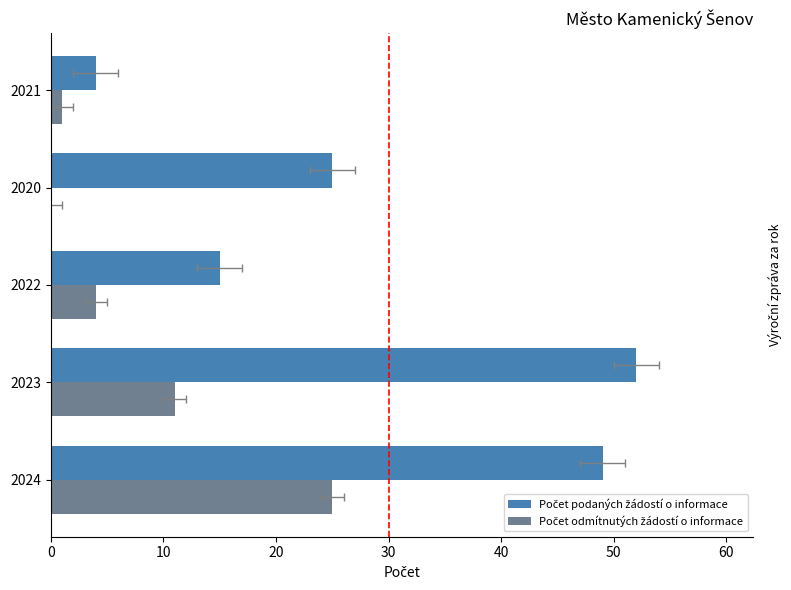

Reading left to right, transcribe all the data shown in this chart.

Počet podaných žádostí o informace: 49	52	15	25	4
Počet odmítnutých žádostí o informace: 25	11	4	0	1